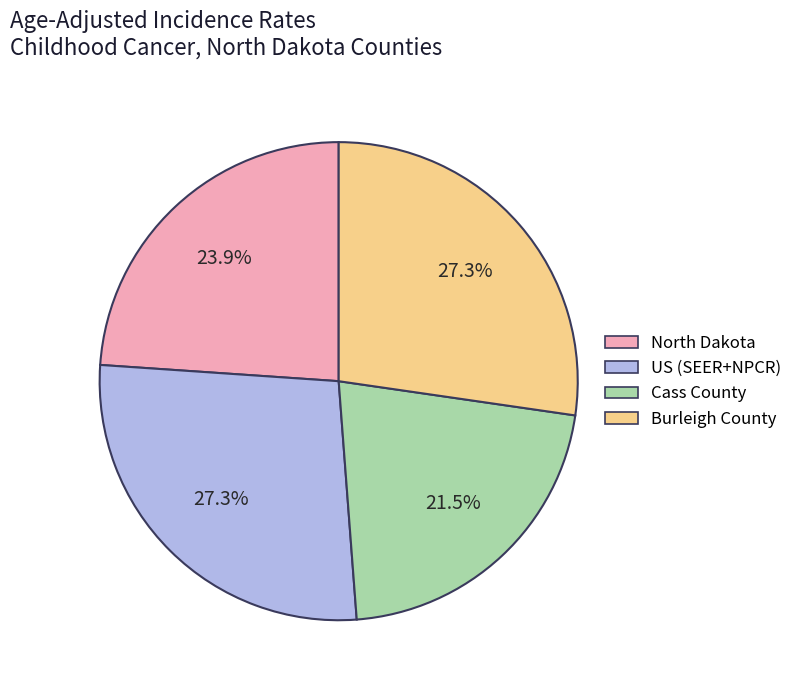

Is there a majority slice in this chart?

No